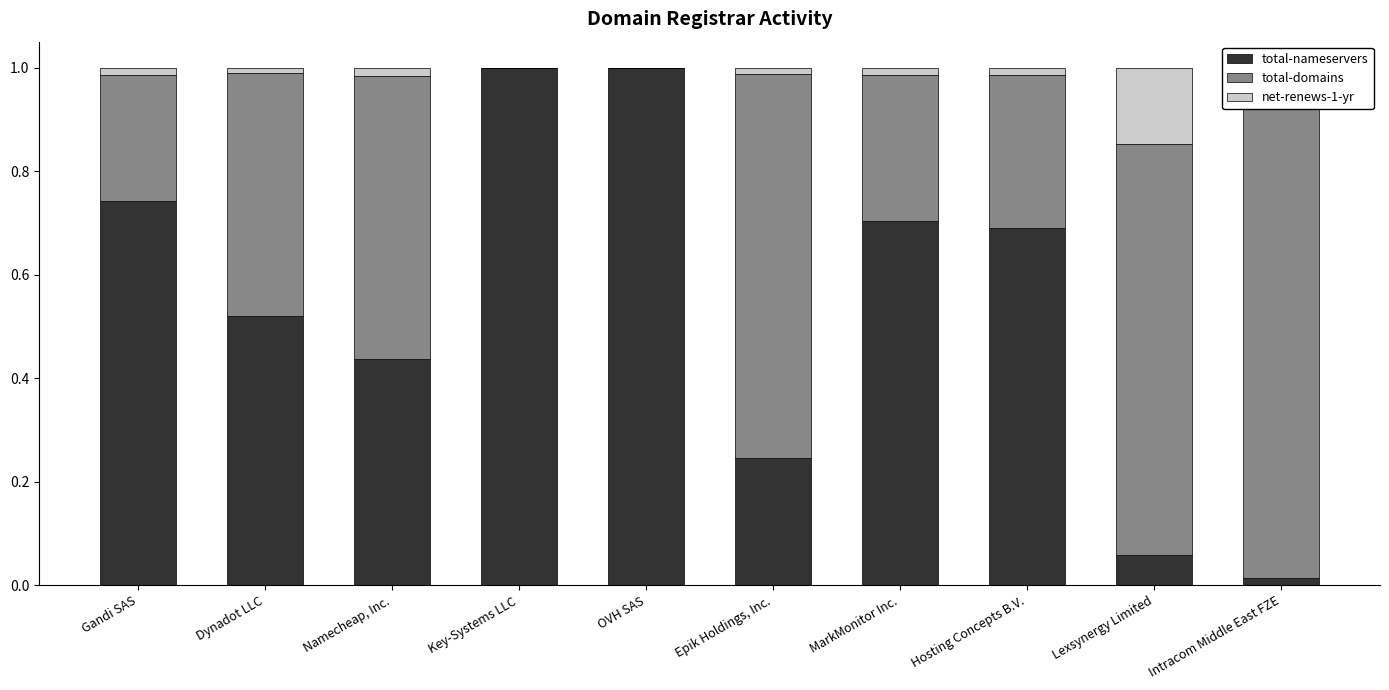

Reading left to right, extract all data points from this chart.

total-nameservers: Gandi SAS=0.7	Dynadot LLC=0.5	Namecheap, Inc.=0.4	Key-Systems LLC=1.0	OVH SAS=1.0	Epik Holdings, Inc.=0.2	MarkMonitor Inc.=0.7	Hosting Concepts B.V.=0.7	Lexsynergy Limited=0.1	Intracom Middle East FZE=0.0
total-domains: Gandi SAS=0.2	Dynadot LLC=0.5	Namecheap, Inc.=0.5	Key-Systems LLC=0.0	OVH SAS=0.0	Epik Holdings, Inc.=0.7	MarkMonitor Inc.=0.3	Hosting Concepts B.V.=0.3	Lexsynergy Limited=0.8	Intracom Middle East FZE=1.0
net-renews-1-yr: Gandi SAS=0.0	Dynadot LLC=0.0	Namecheap, Inc.=0.0	Key-Systems LLC=0.0	OVH SAS=0.0	Epik Holdings, Inc.=0.0	MarkMonitor Inc.=0.0	Hosting Concepts B.V.=0.0	Lexsynergy Limited=0.1	Intracom Middle East FZE=0.0